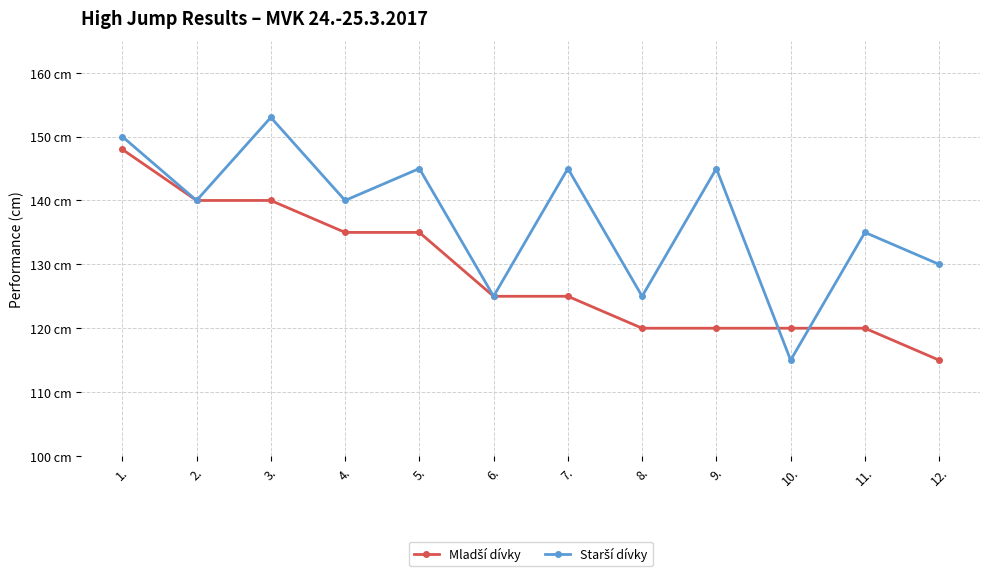

What is the difference between the maximum and minimum values in the Starší dívky series?

38